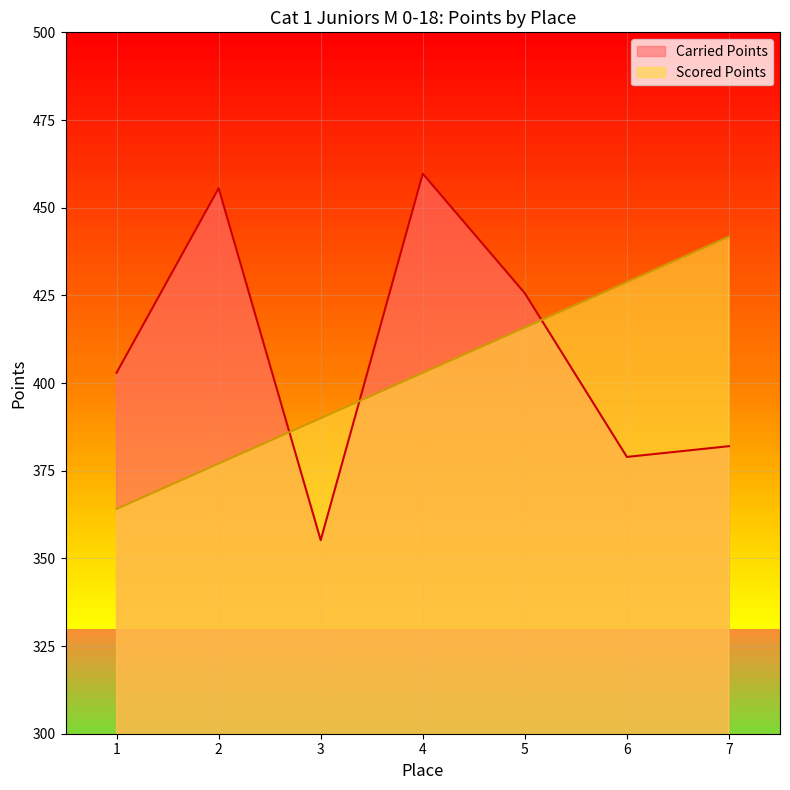

Where do Scored Points and Carried Points first cross each other?

2 and 3